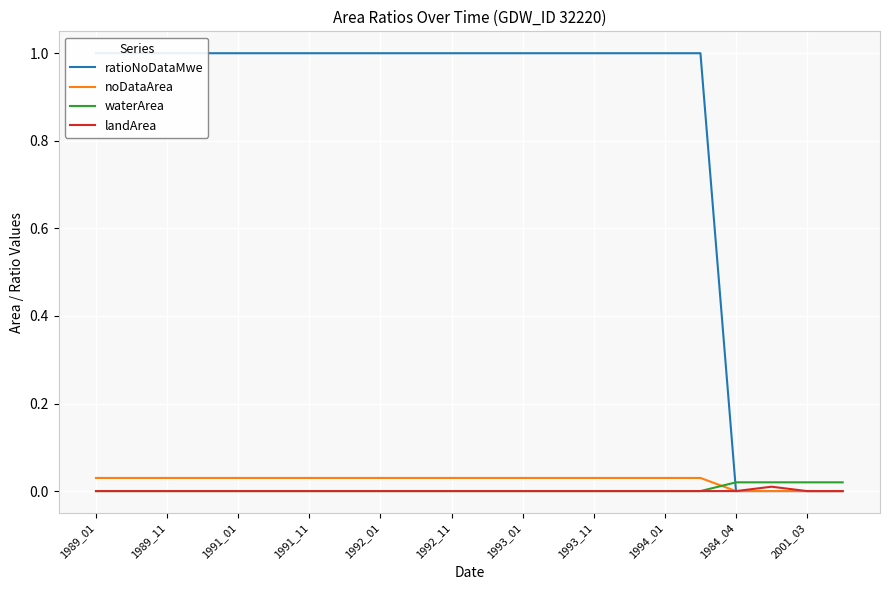

True or false: noDataArea and ratioNoDataMwe cross at least once.

False